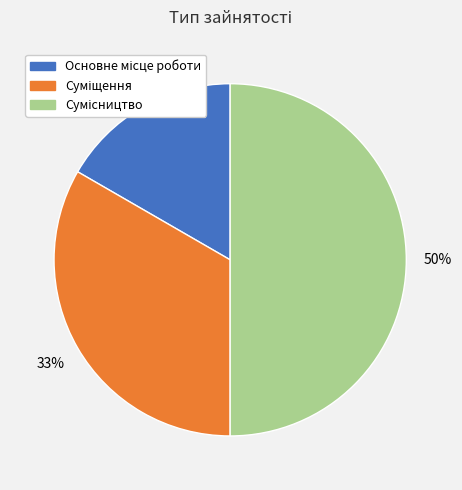

To the nearest percent, what is the average slice percentage?

33%